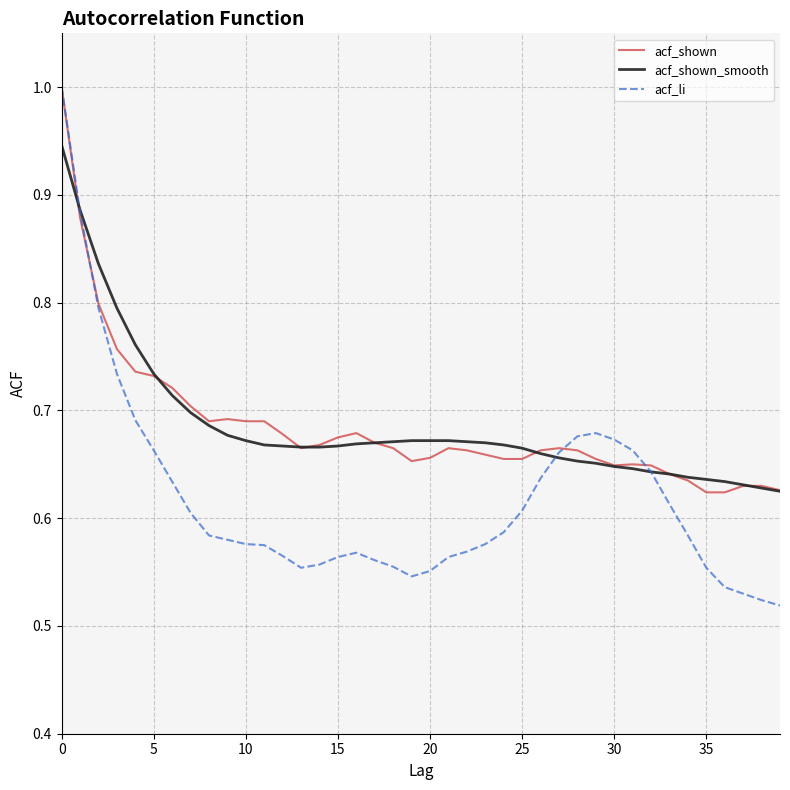

What is the sum of all acf_shown_smooth values?

27.4